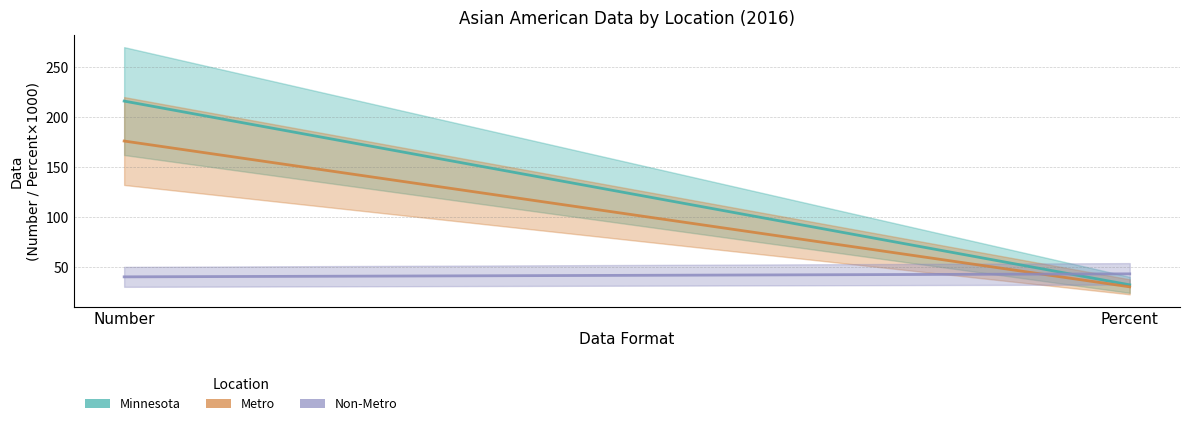

How many data points does each series have?

2